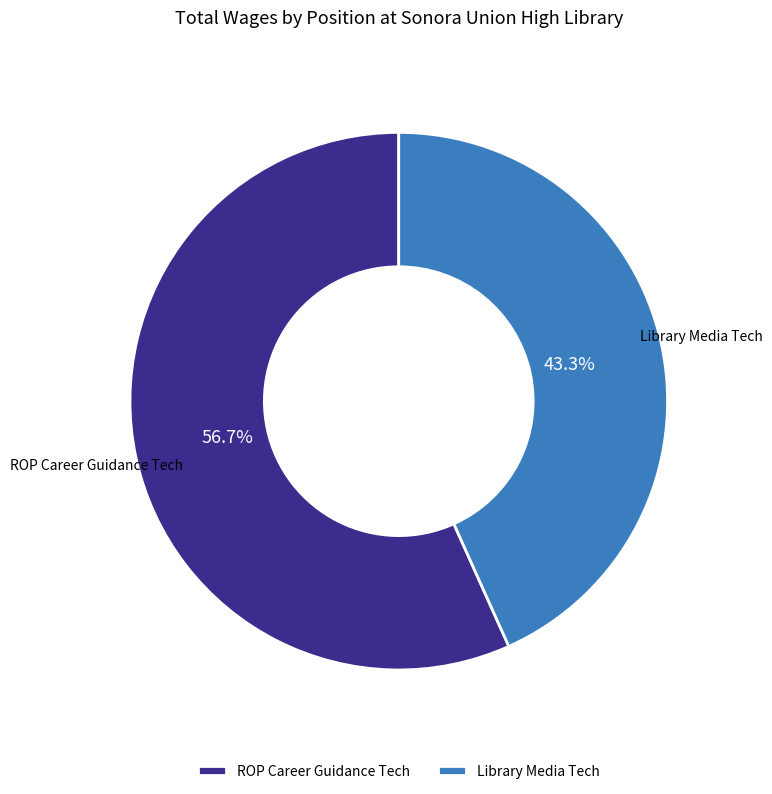

Is it true that ROP Career Guidance Tech is 57% of the pie?

True